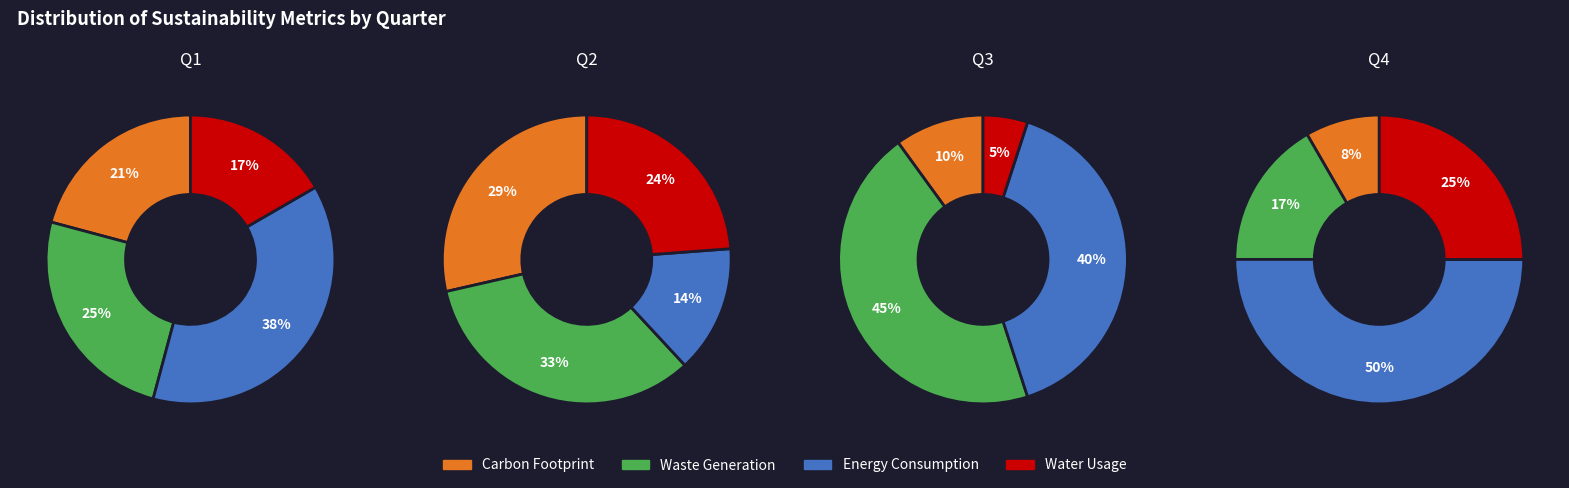

How many segments does this pie chart have?

4